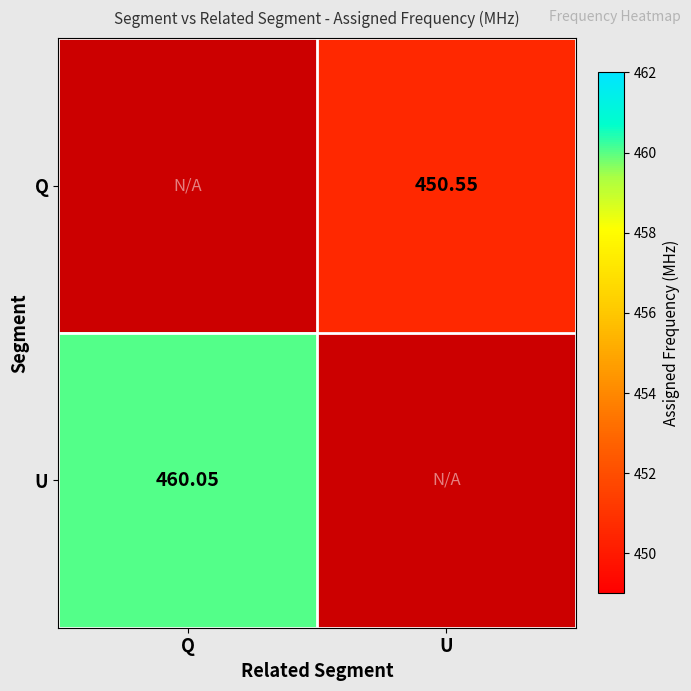

What is the smallest value displayed?

450.6